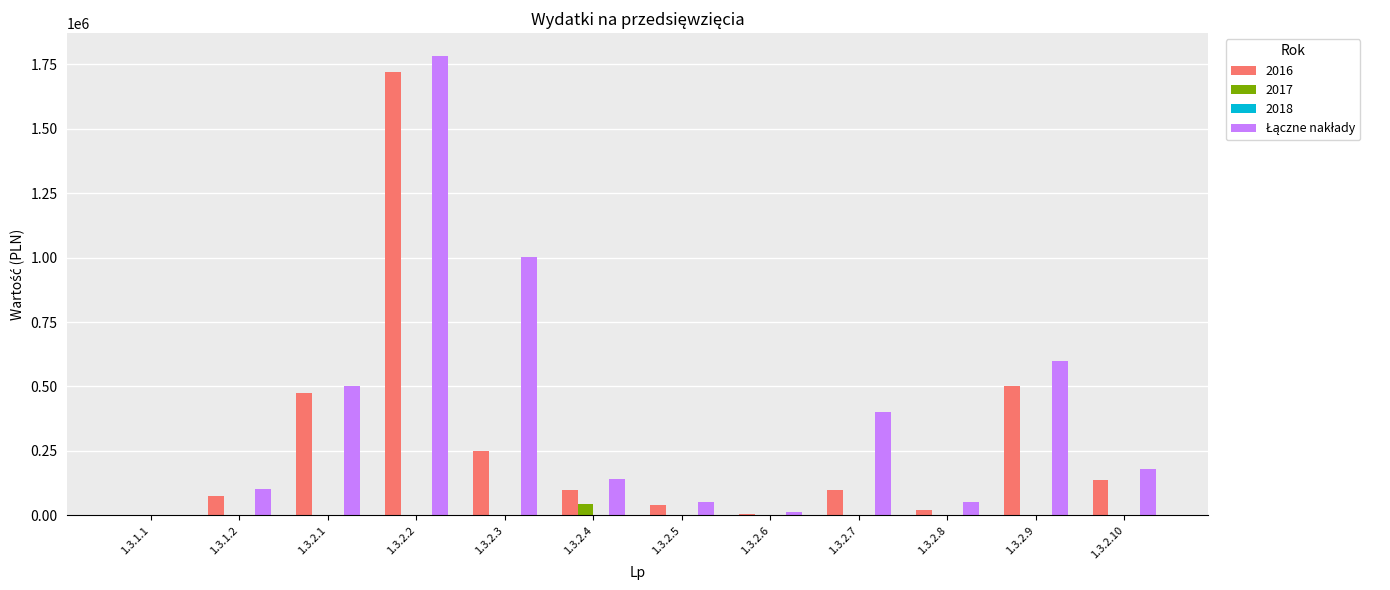

What is the sum of all 2017 values?

42606.8